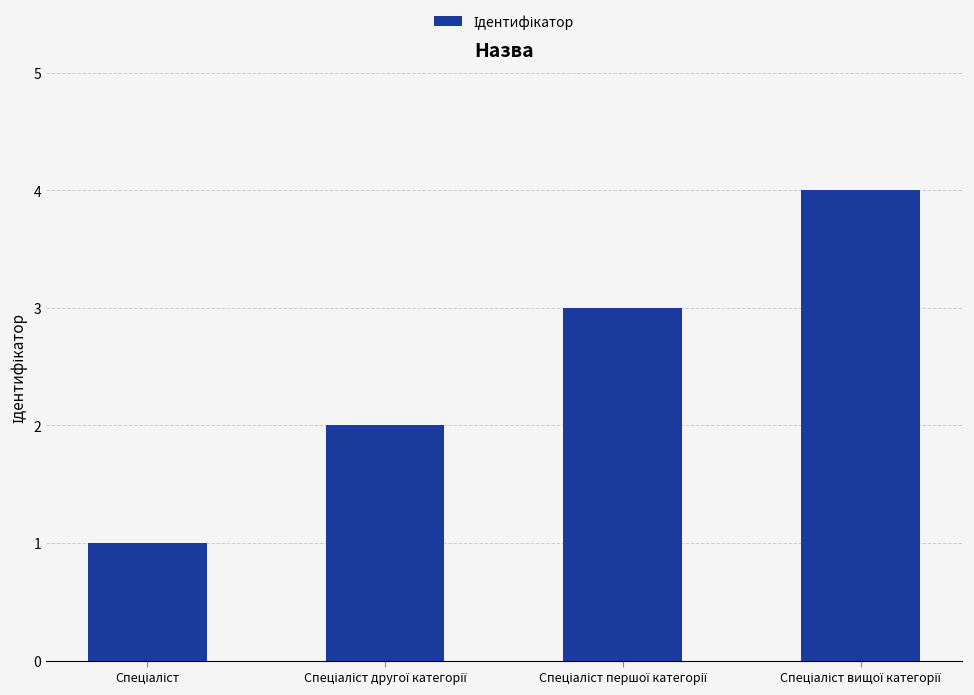

Reading left to right, transcribe all the data shown in this chart.

1	2	3	4